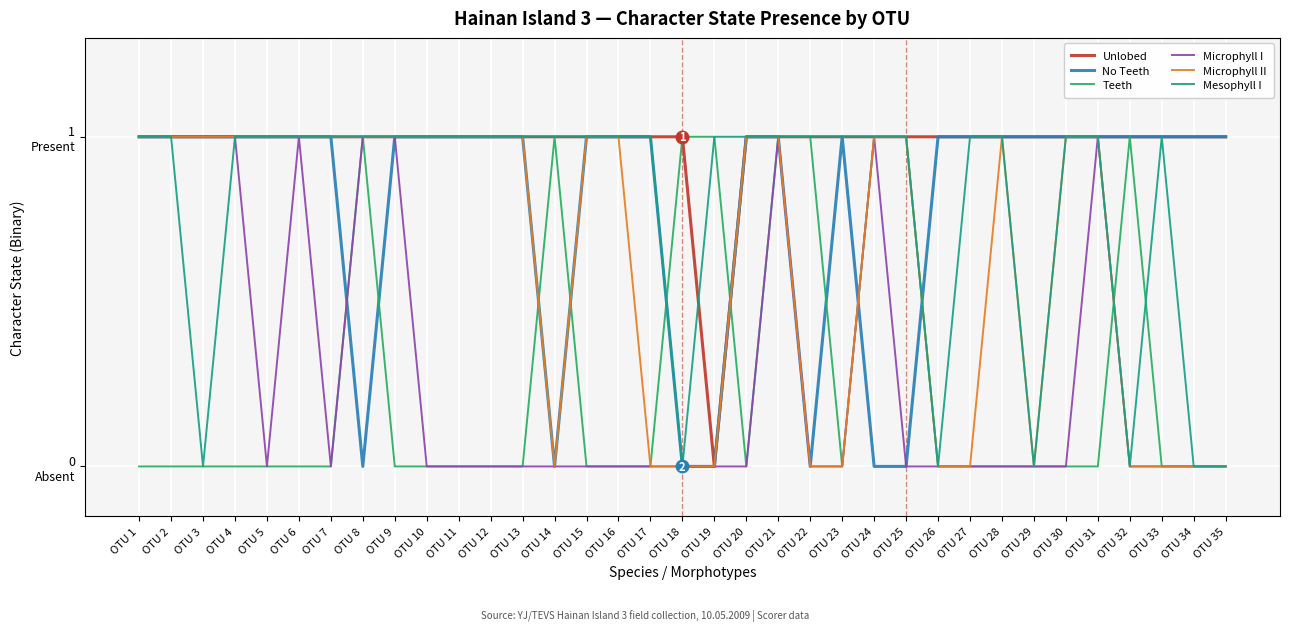

True or false: Microphyll I and Unlobed intersect in this chart.

False